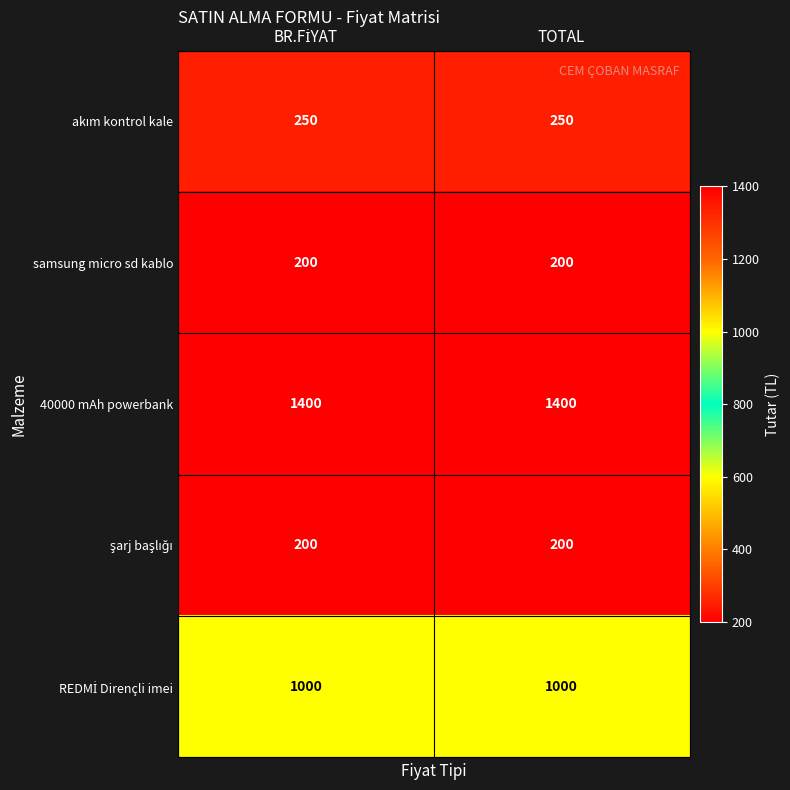

How many distinct data groups are displayed?

5